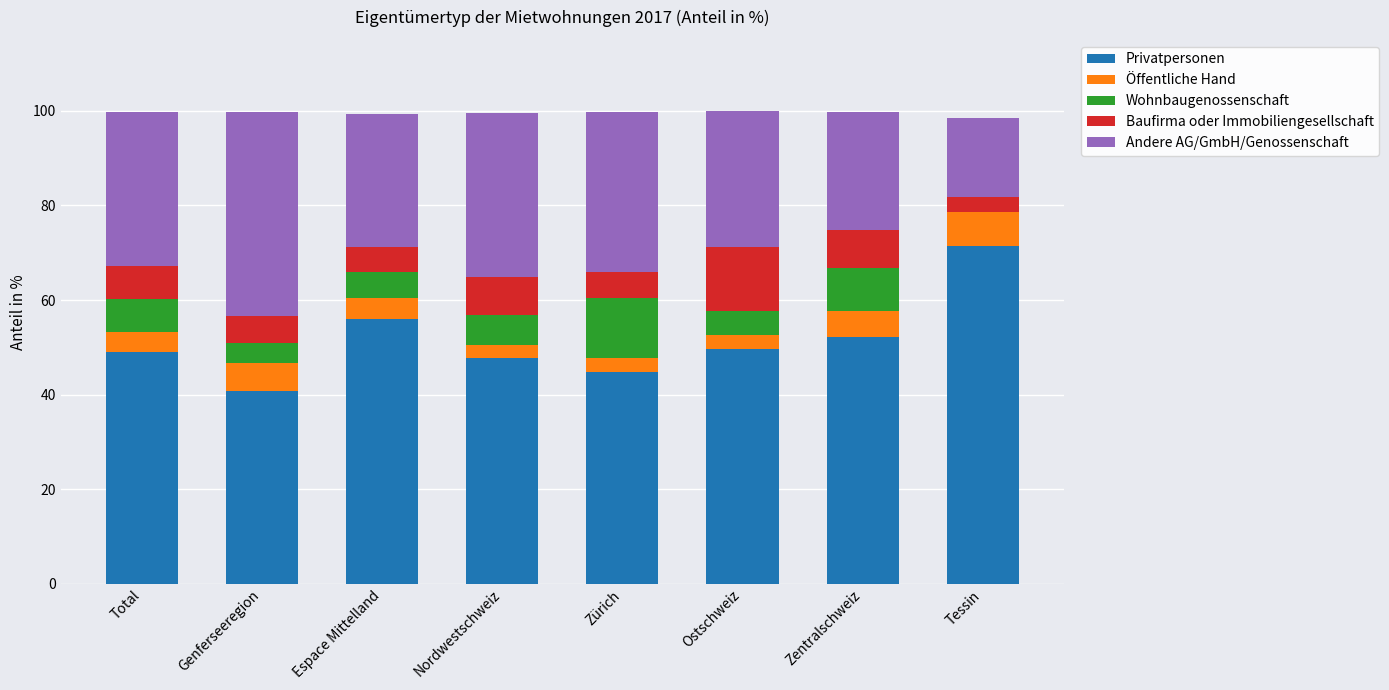

What is the sum of the Privatpersonen values at Nordwestschweiz and Zürich?

92.5